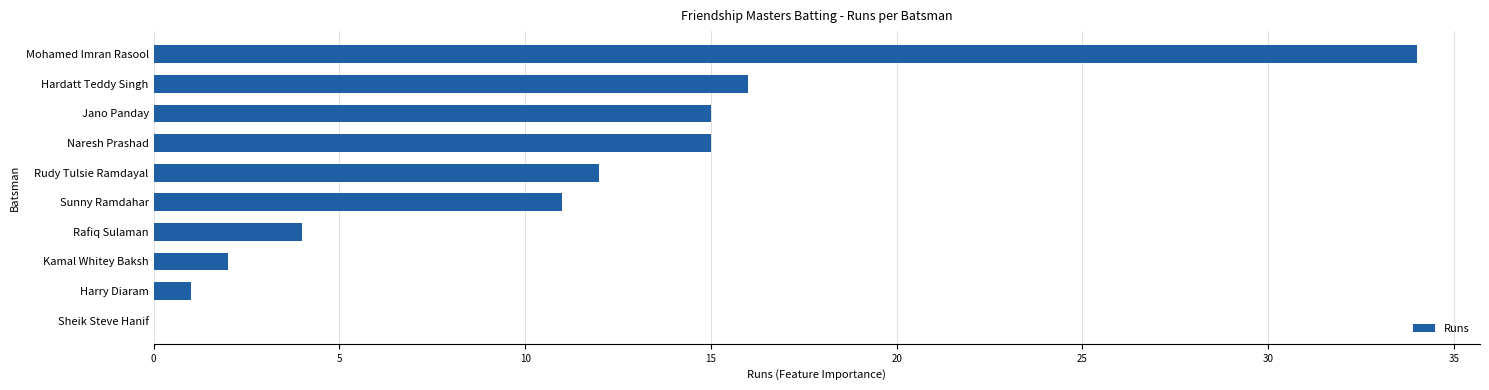

How many positive values are there?

9